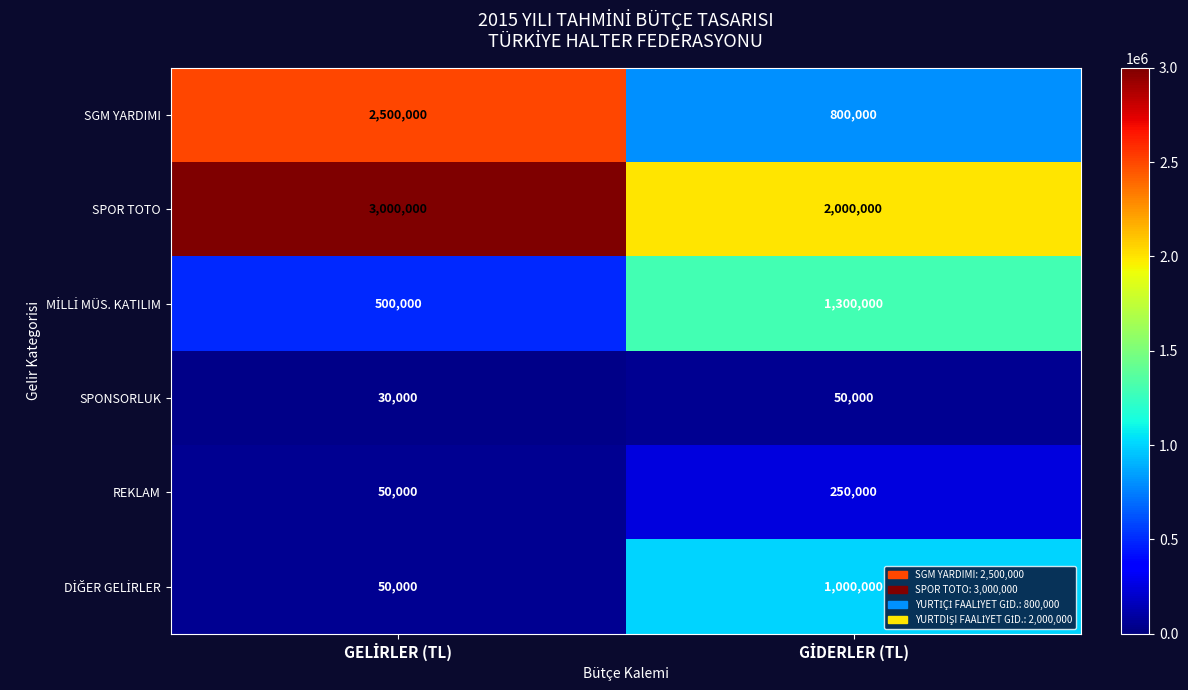

What is the smallest value displayed?

30000